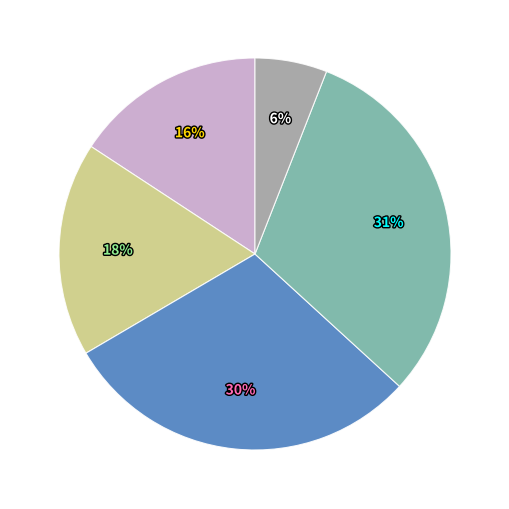

Does any single category account for the majority?

No